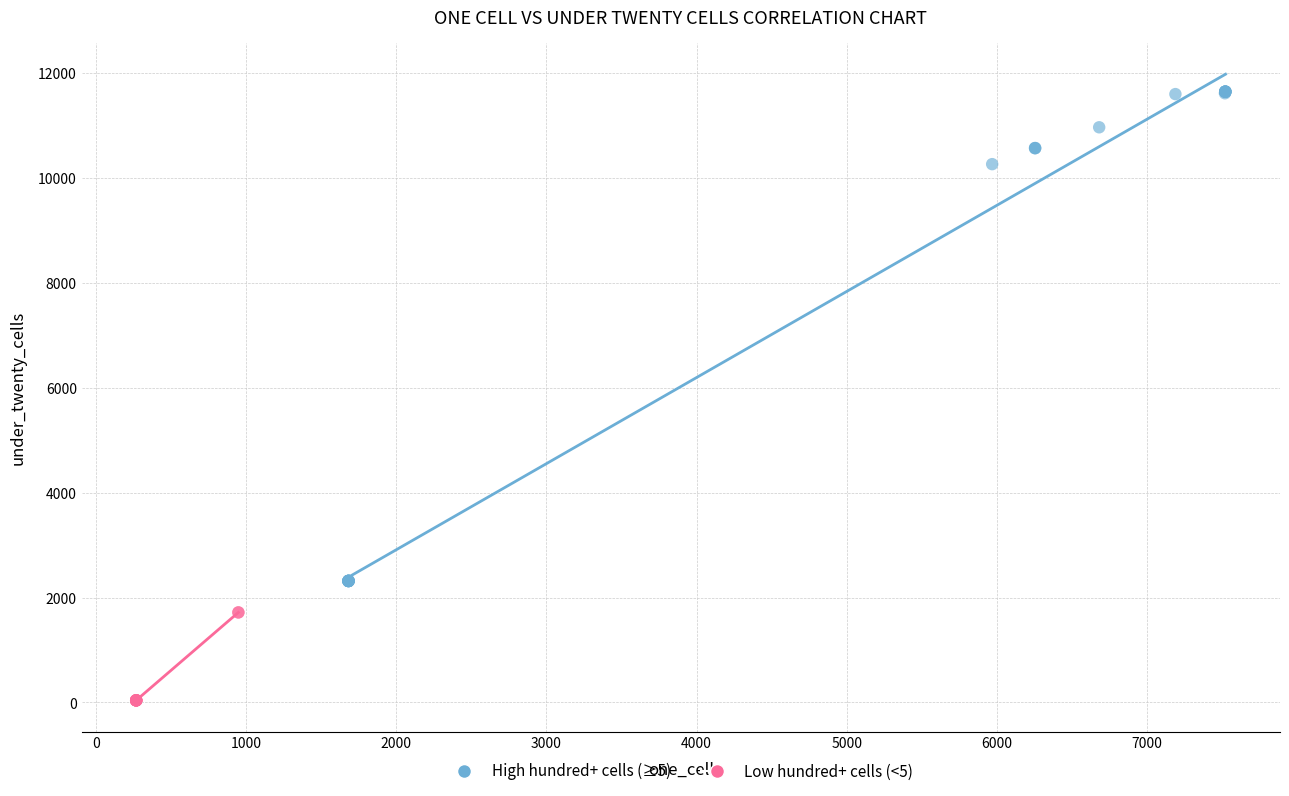

Which series contains the lowest Y value?

Low hundred+ cells (<5)